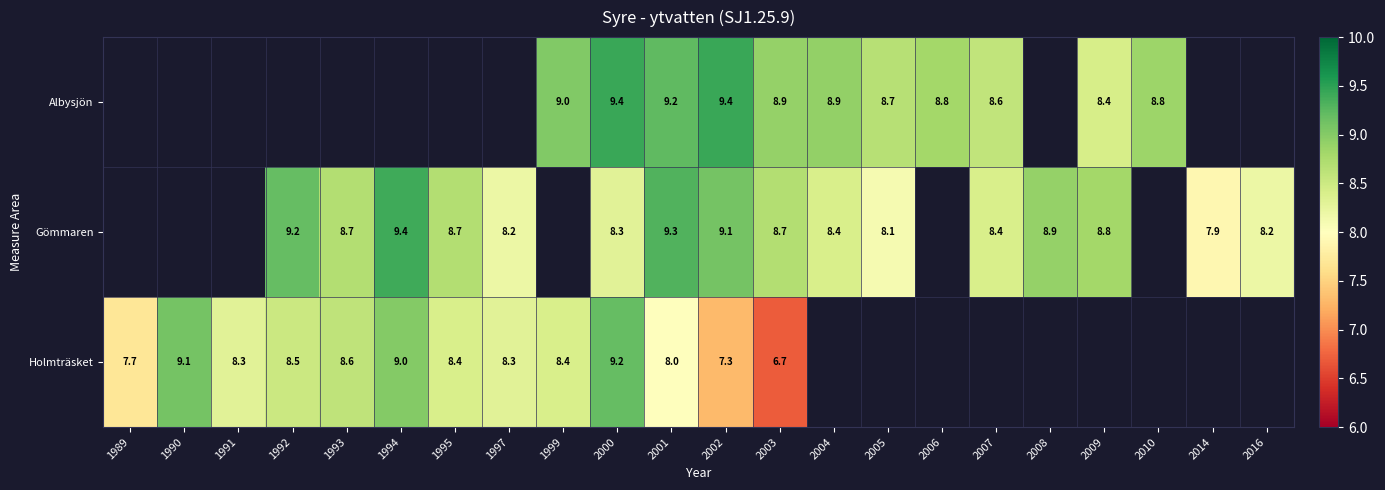

Is the value of Albysjön at 2000 greater than the value of Gömmaren at 2003?

Yes